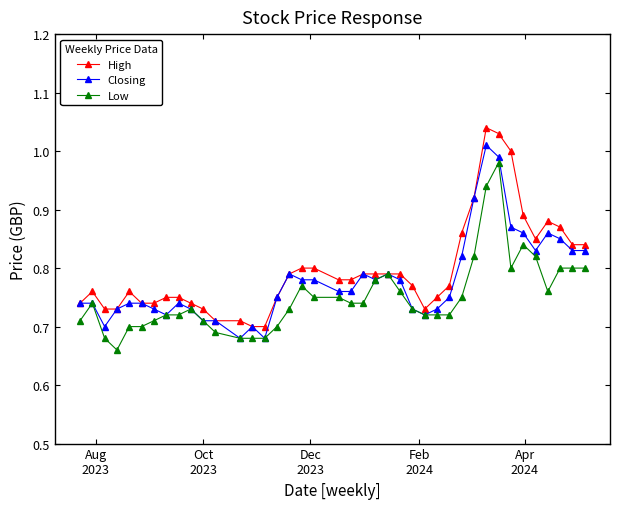

At how many categories does at least one series exceed 0?

40